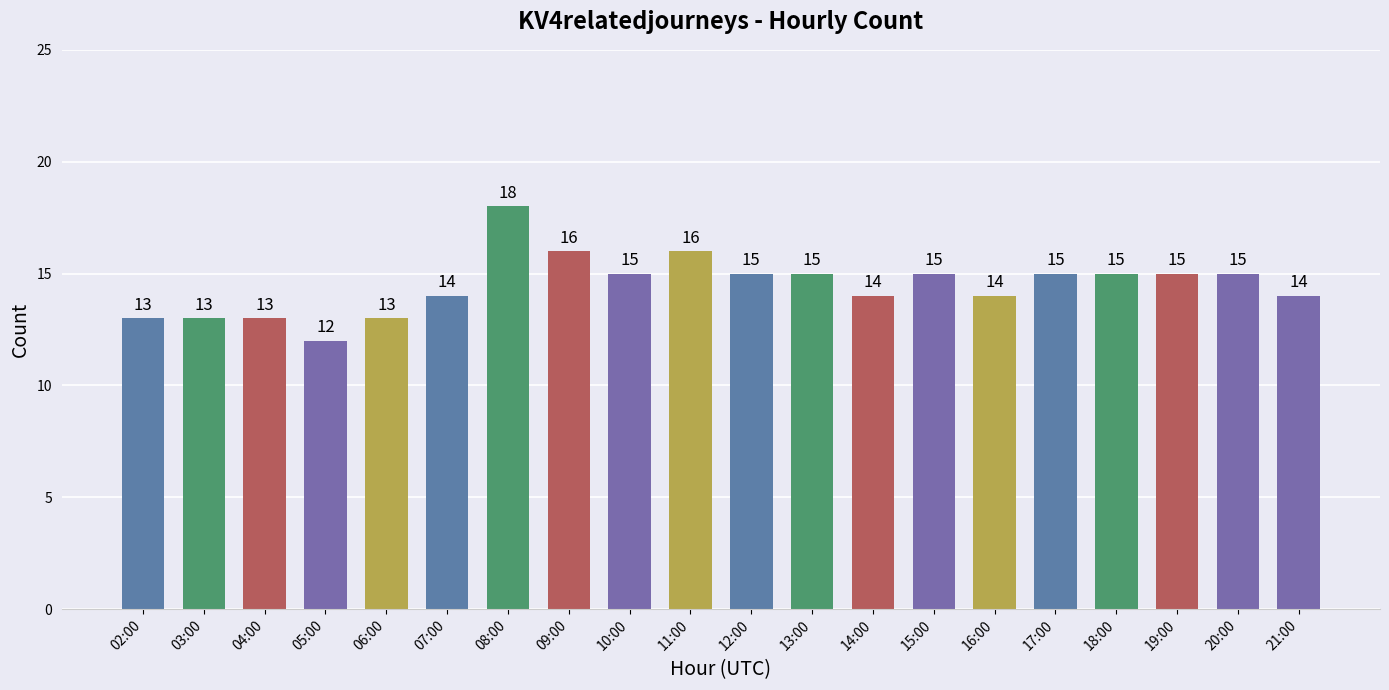

Between 21:00 and 13:00, which is larger?

13:00